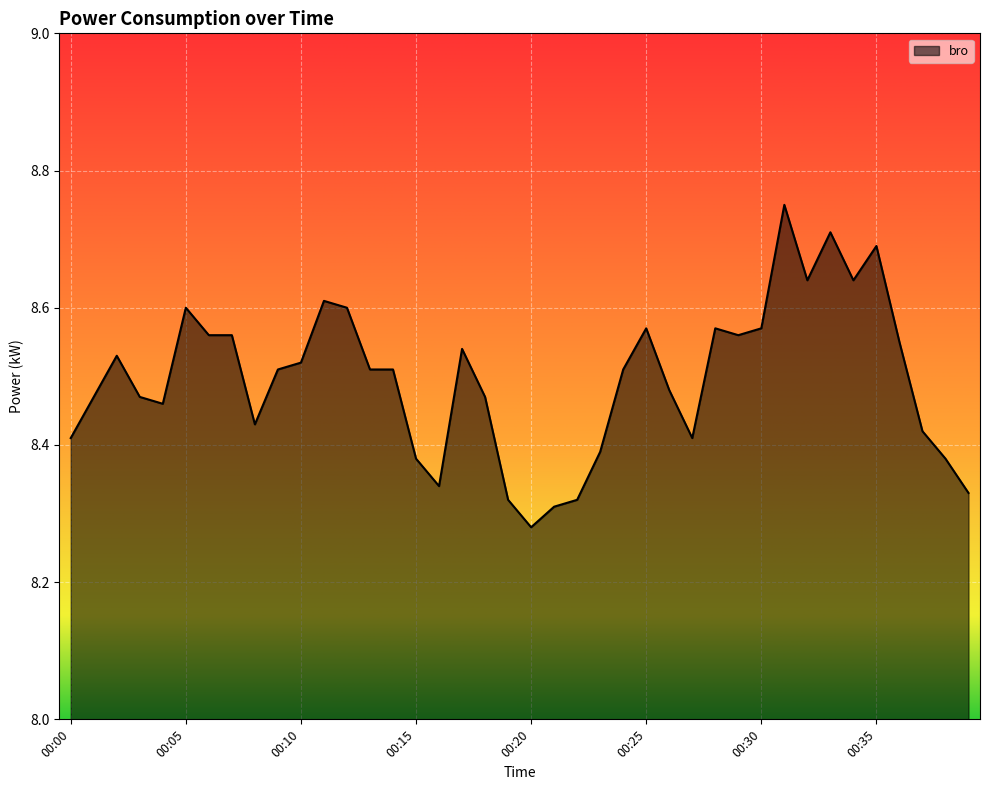

Is it true that the value at 00:35 is 8.7?

True